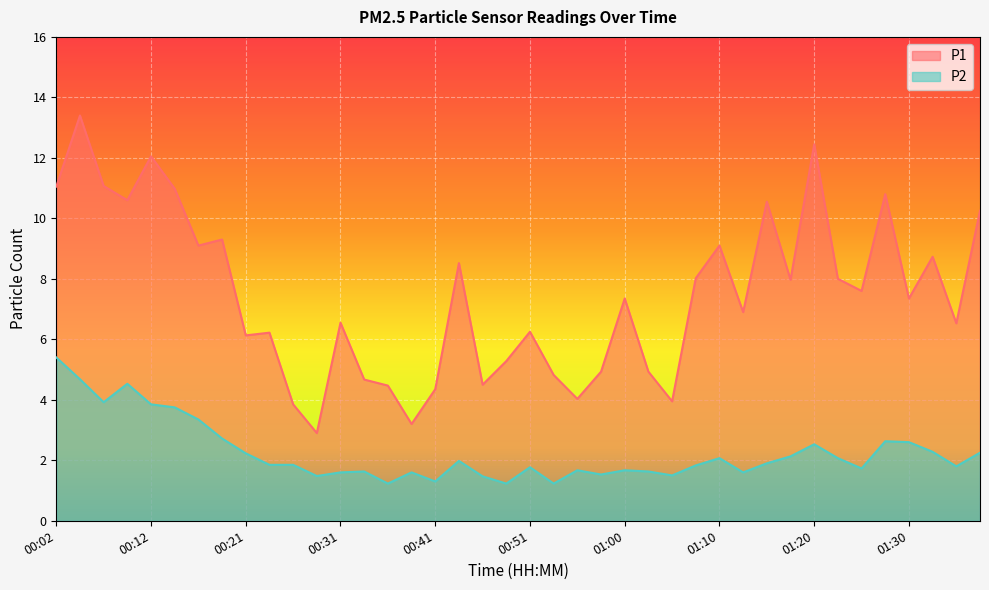

How many lines are shown in the chart?

2